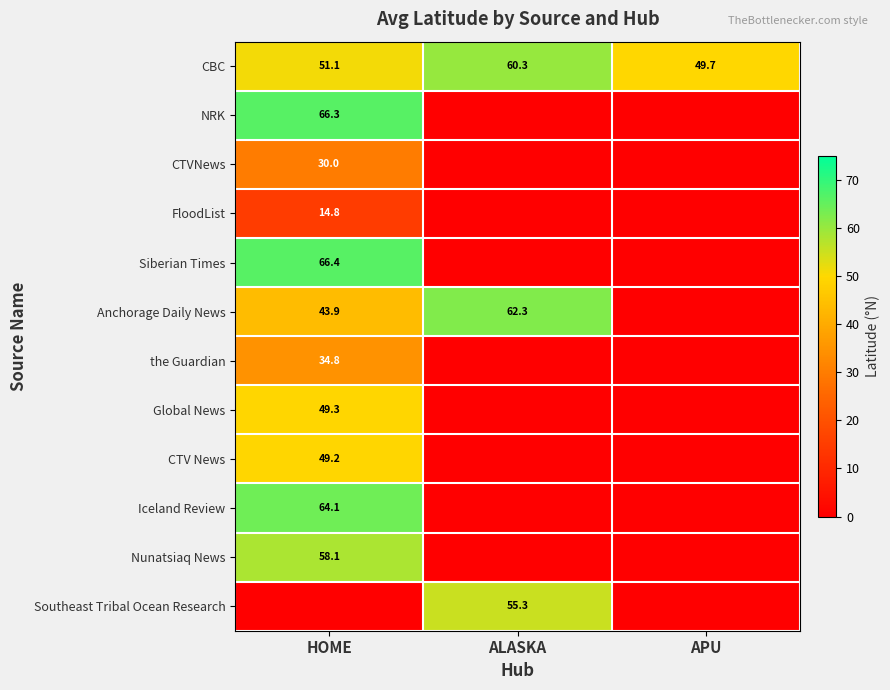

Is it true that the Guardian equals 11.9 at HOME?

False